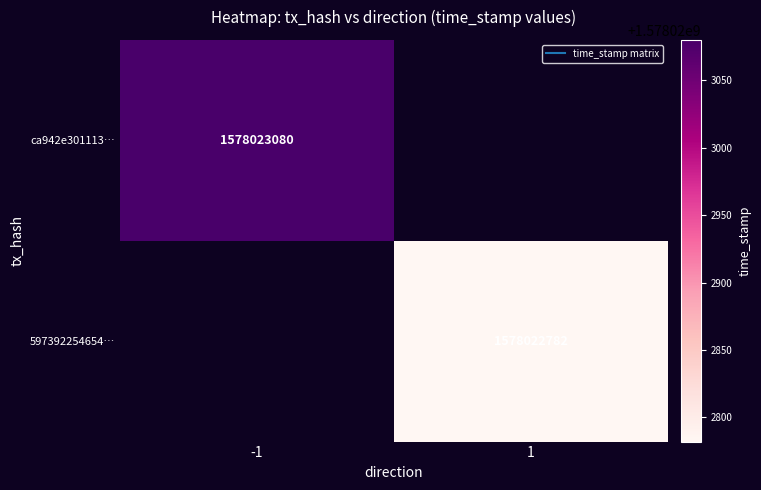

What is the sum of all 597392254654731071f33a36f43ca7aa736287b values?

1578022783